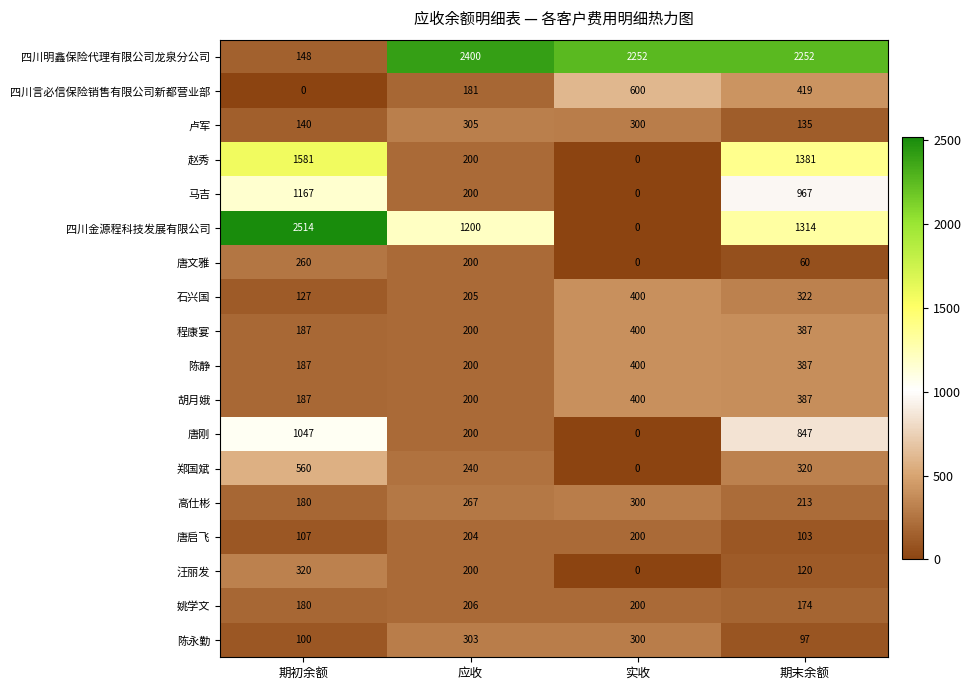

At how many categories does at least one series exceed 1335?

4